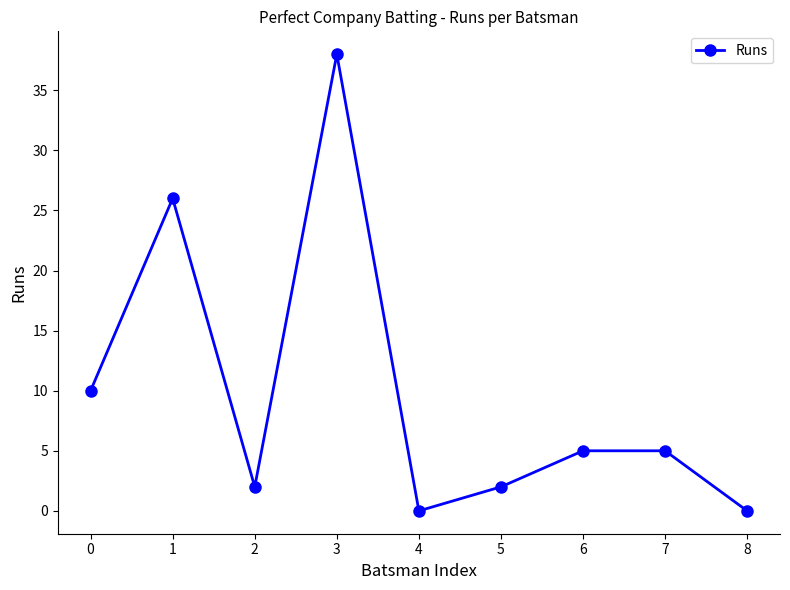

Which category has the highest value across all series?

3